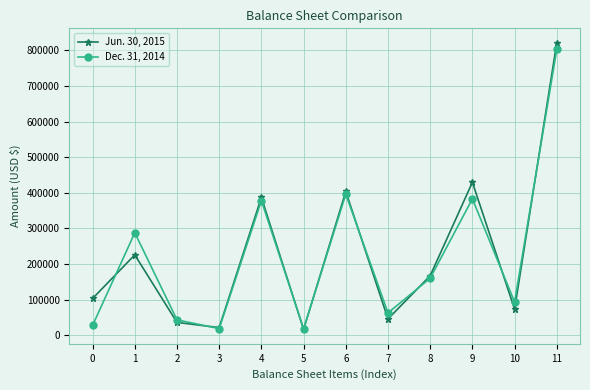

In Dec. 31, 2014, how many points are lower than both neighbors (excluding endpoints)?

4